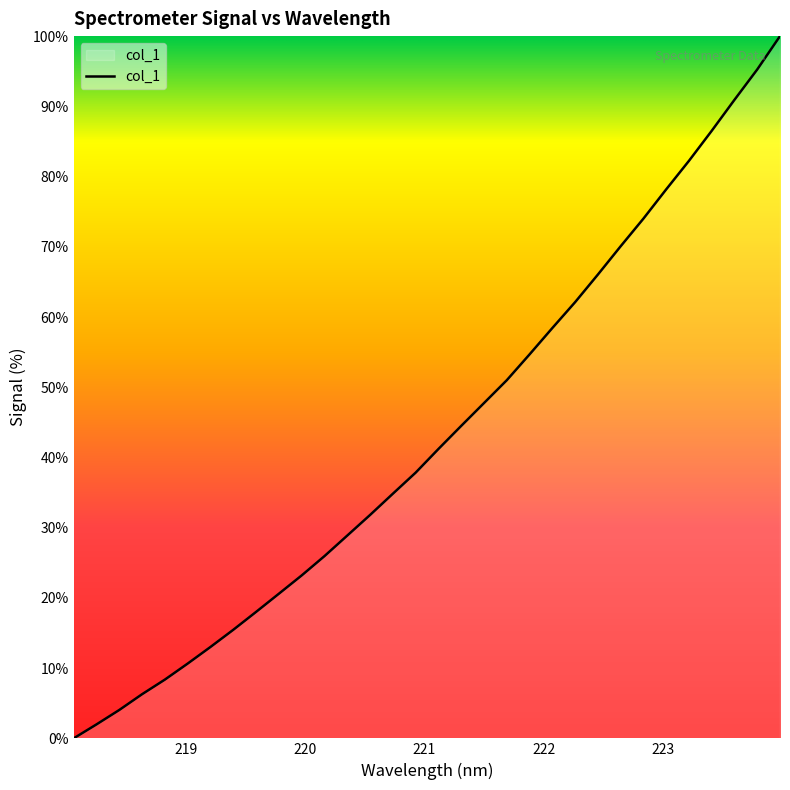

What is the maximum value shown in the chart?

100.0